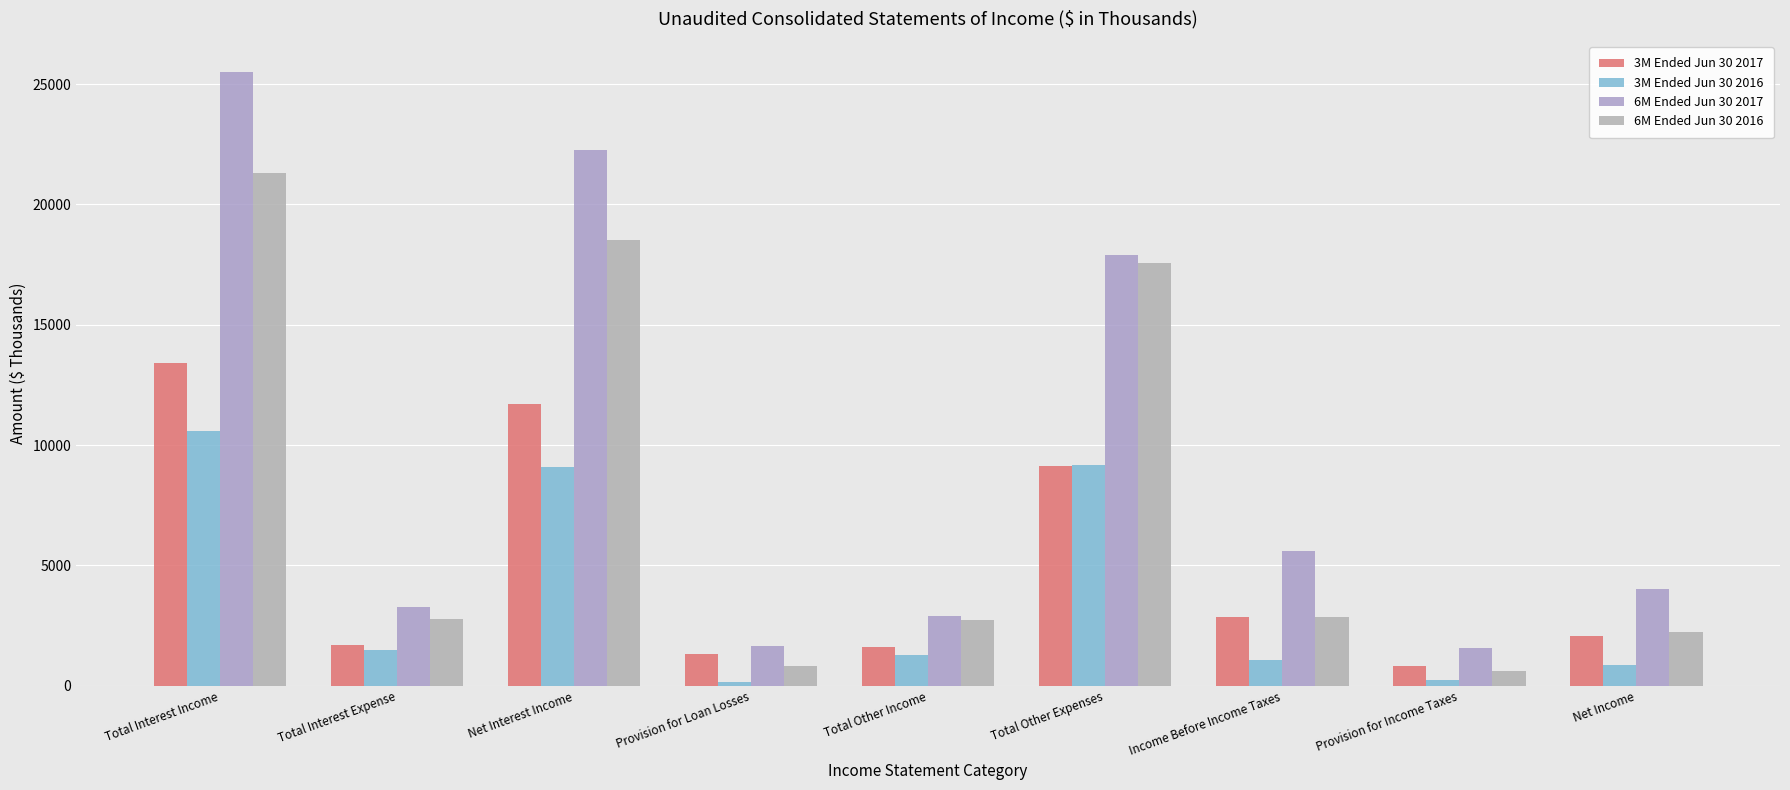

How many distinct data groups are displayed?

4